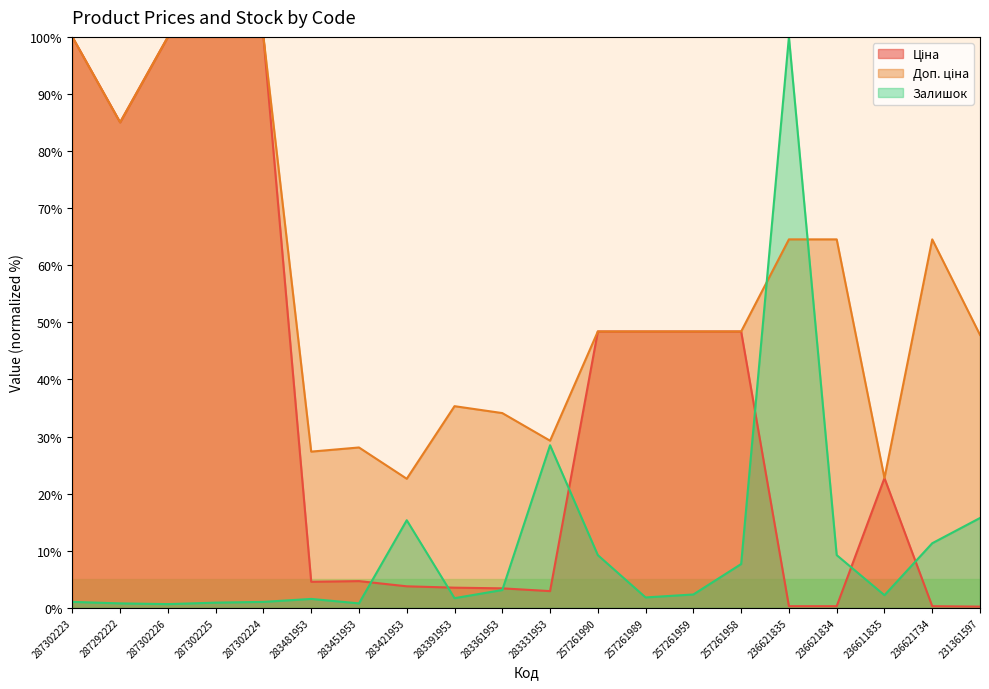

How many lines are shown in the chart?

3